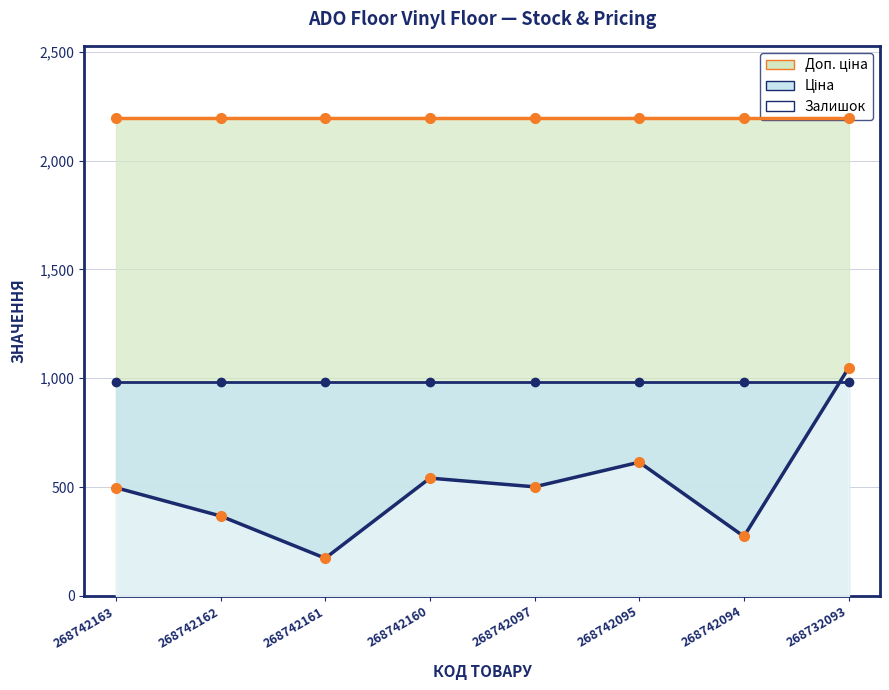

True or false: Залишок has more than 0 points higher than both neighbors.

True